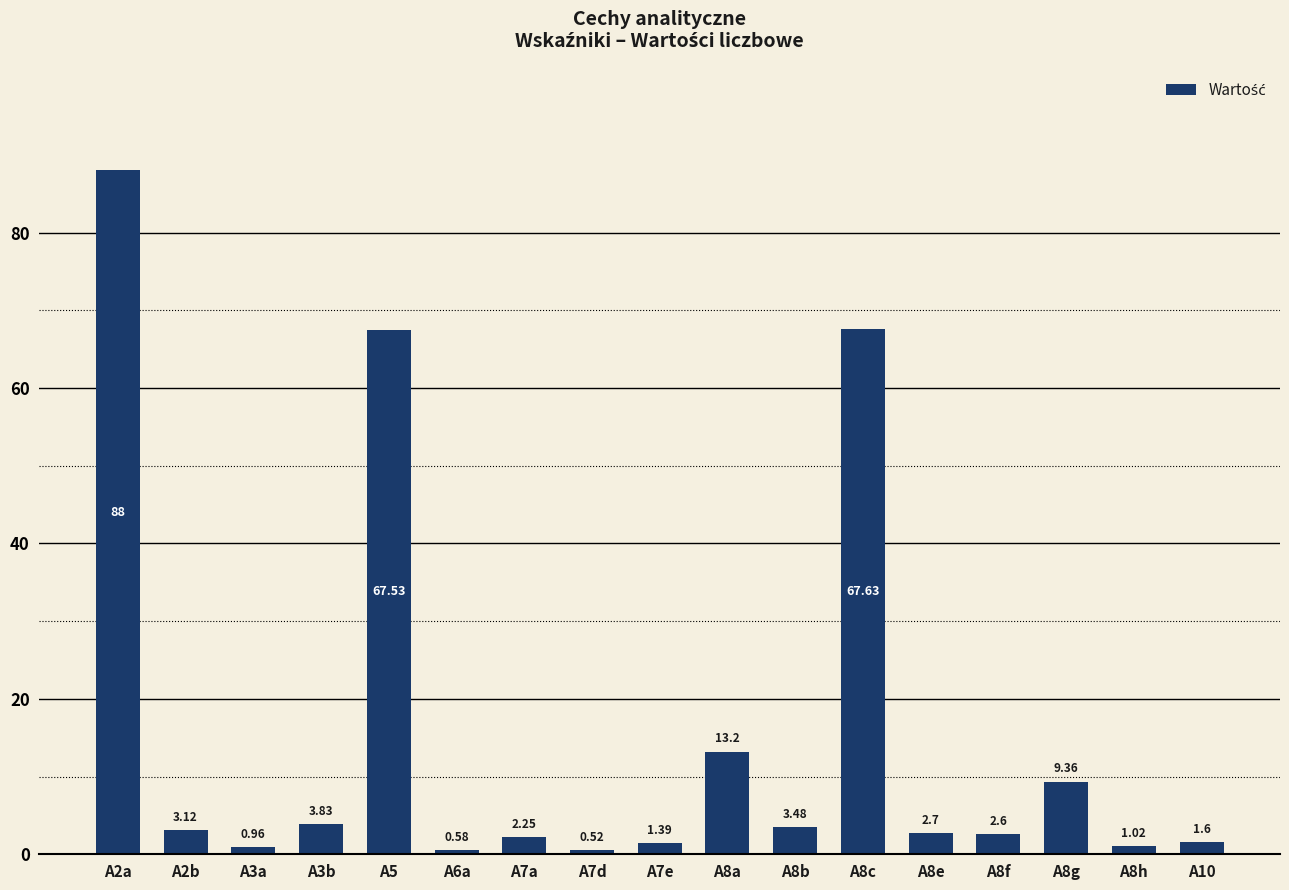

What is the difference between the values at A6a and A8c?

67.1